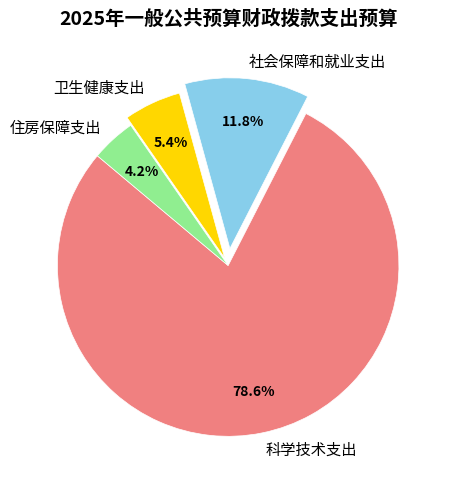

What is the total percentage of 科学技术支出 and 社会保障和就业支出?

90.4%